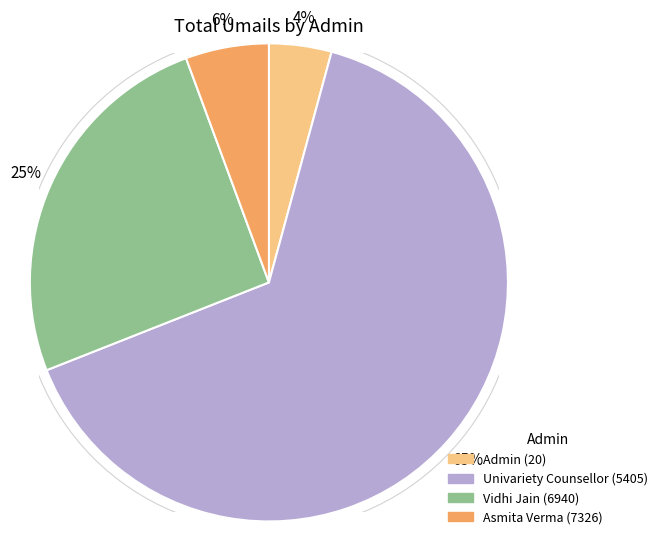

Does any single category account for the majority?

Yes